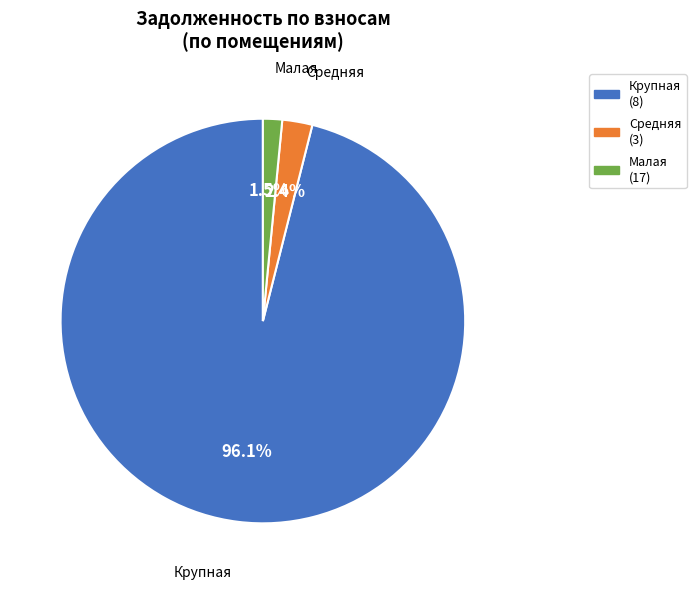

How many segments does this pie chart have?

3